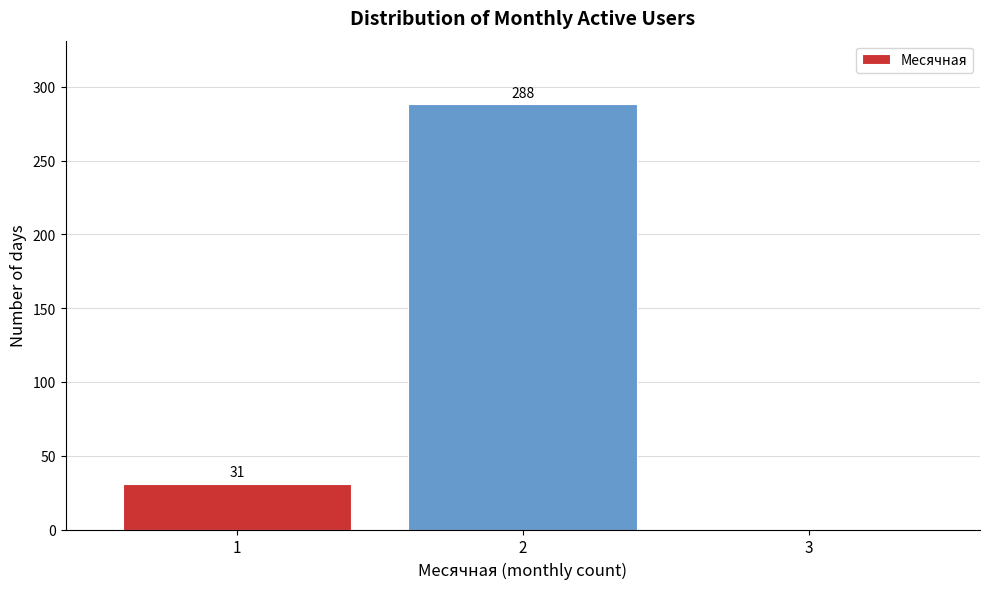

Over which range of the x-axis is the bar tallest?

1.5 to 2.5